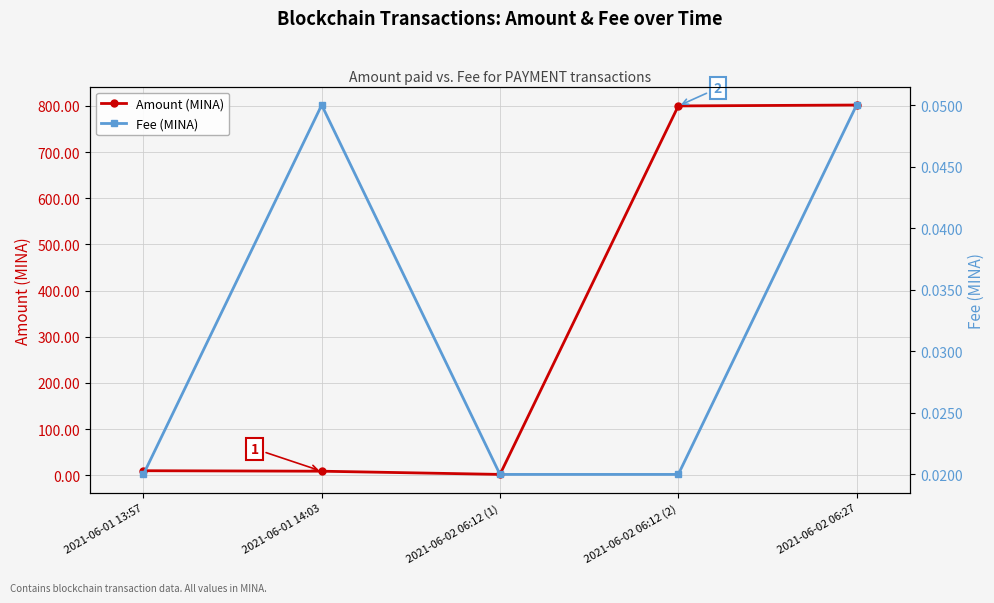

True or false: Amount (MINA) and Fee (MINA) cross at least once.

False